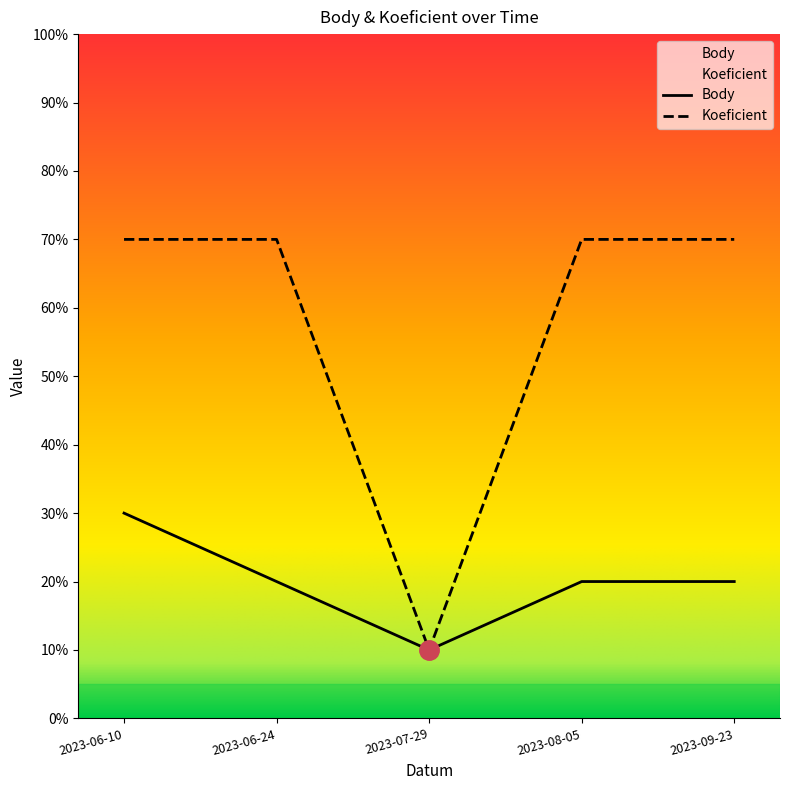

At which category does Body reach its first local valley?

2023-07-29